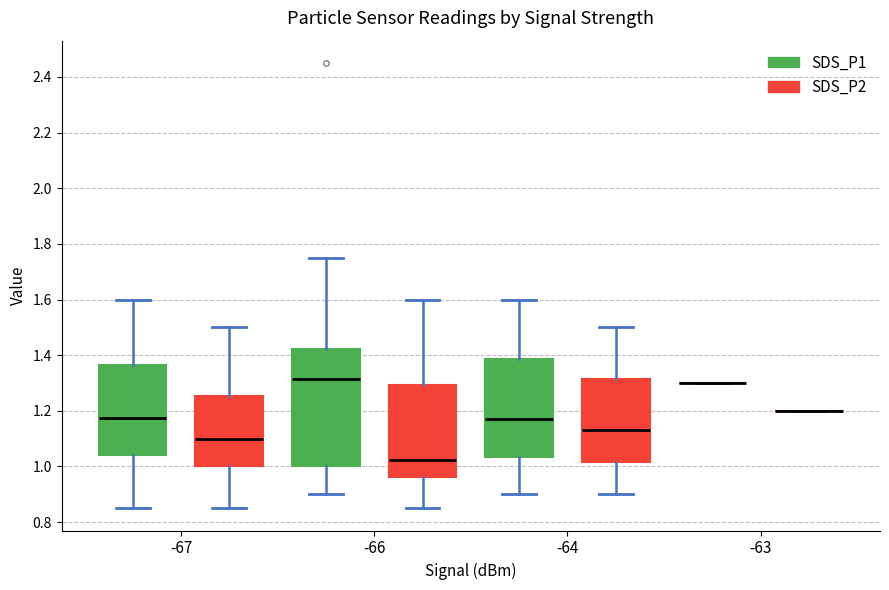

Where does the lower whisker of the box for -64 (SDS_P2) end on the y-axis? The values are not printed on the chart, so give them approximately, as read against the axis.

0.90